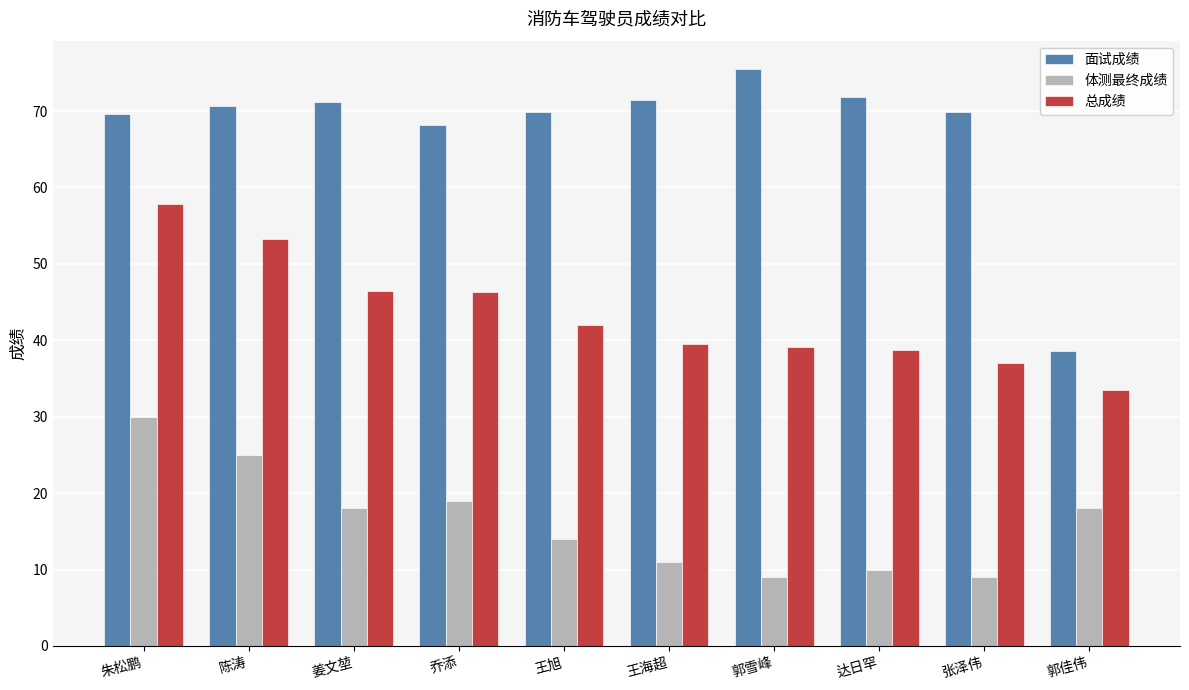

How many bars are there in total?

30